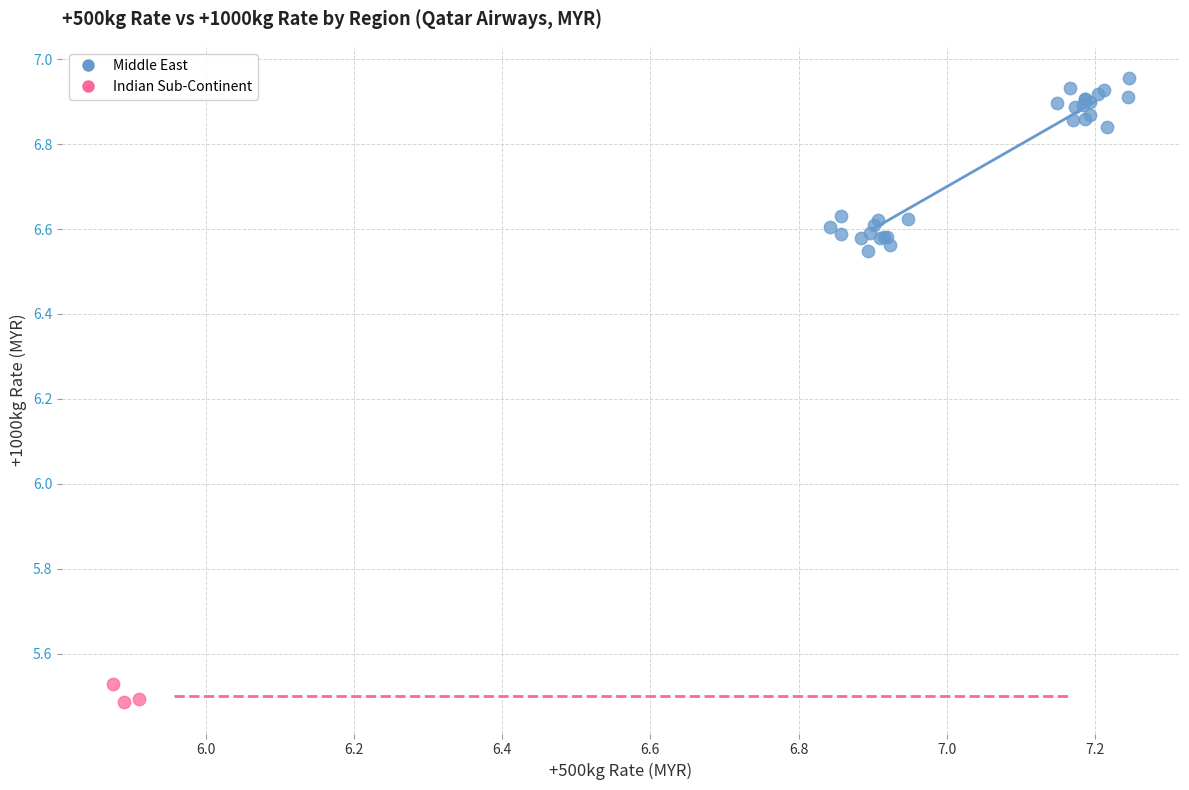

Which series has the largest Y range (max minus min)?

Middle East